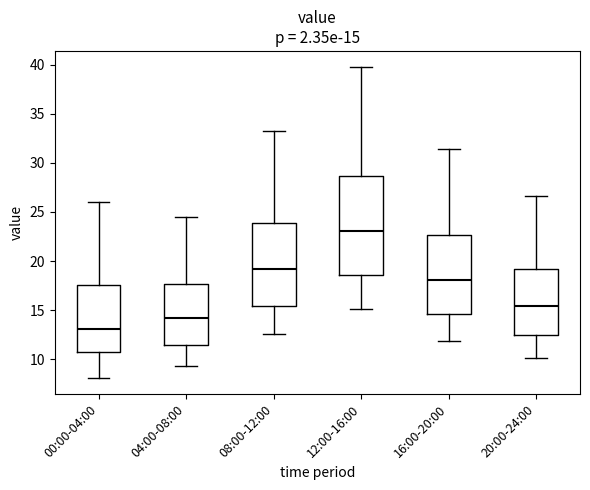

Which box is the tallest, from its lower edge to its upper edge?

12:00-16:00